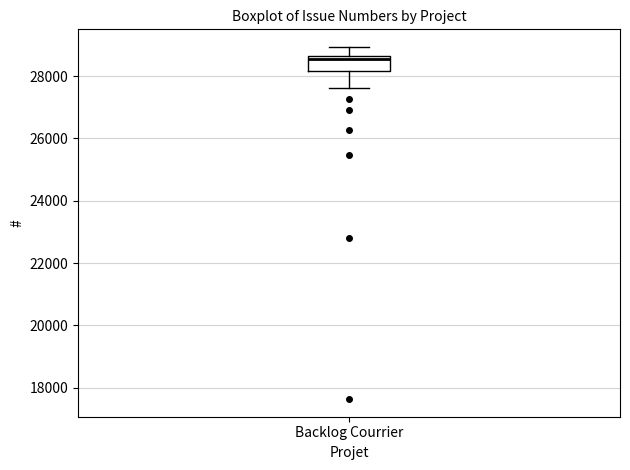

Transcribe this box plot: give where the median line is, the range the box spans, and where the two whiskers end, as read against the y-axis. The values are not printed on the chart, so give them approximately, as read against the axis.

median 28600 (just below the box's upper edge), box 28200 to 28600, whiskers 27600 to 29000